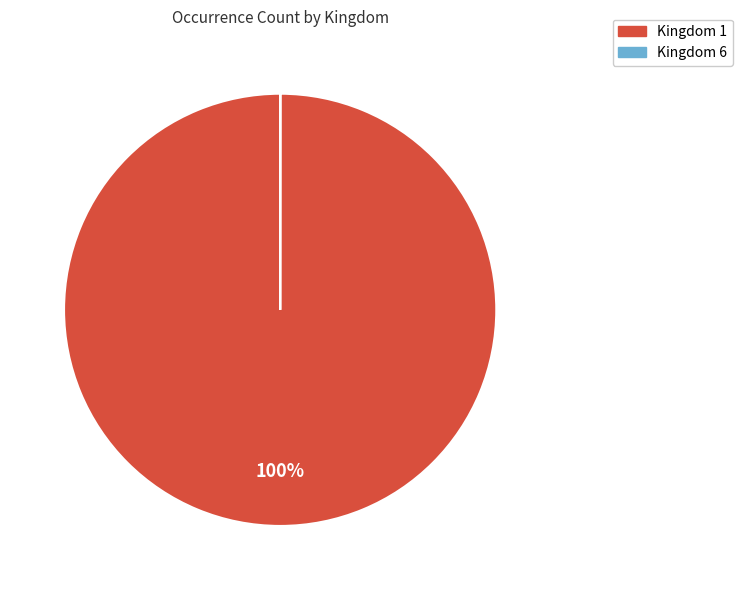

To the nearest percent, what is the difference between the largest and smallest slice percentages?

100%